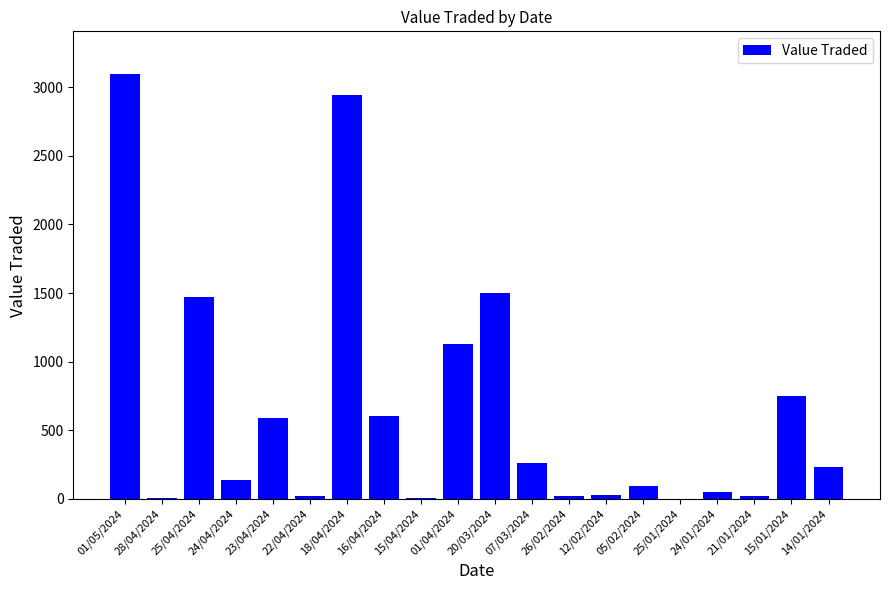

Approximately how many times larger is the value at 26/02/2024 compared to 21/01/2024?

1.0